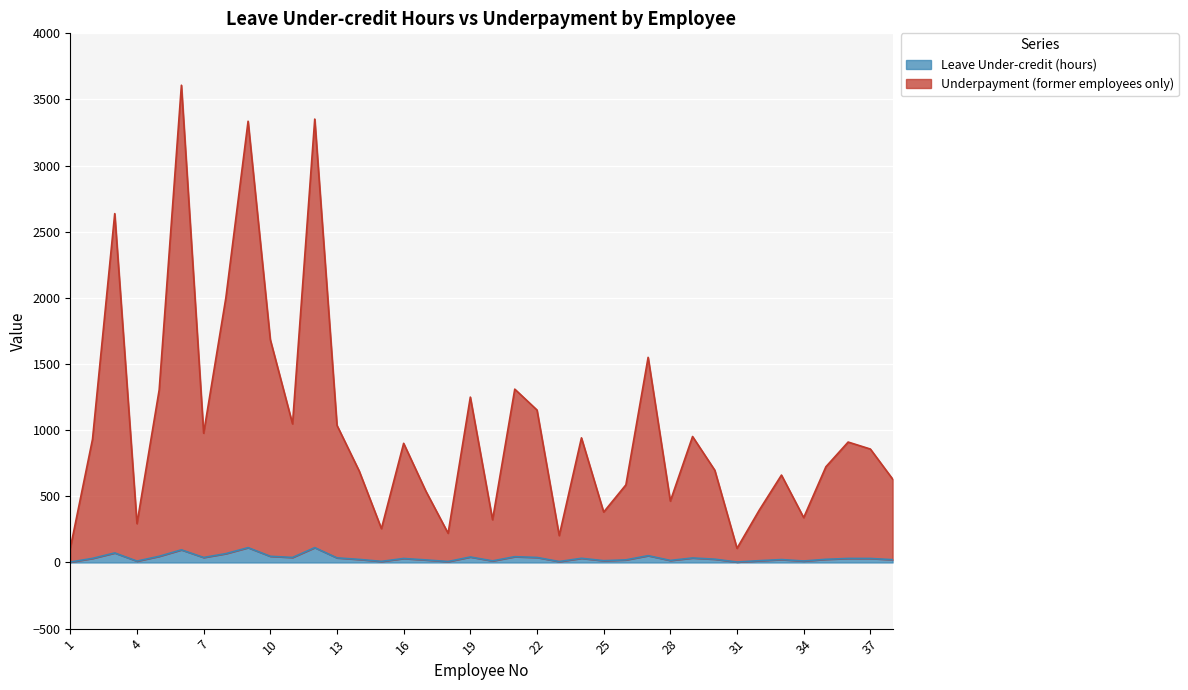

What is the total value across all series at 24?

973.8